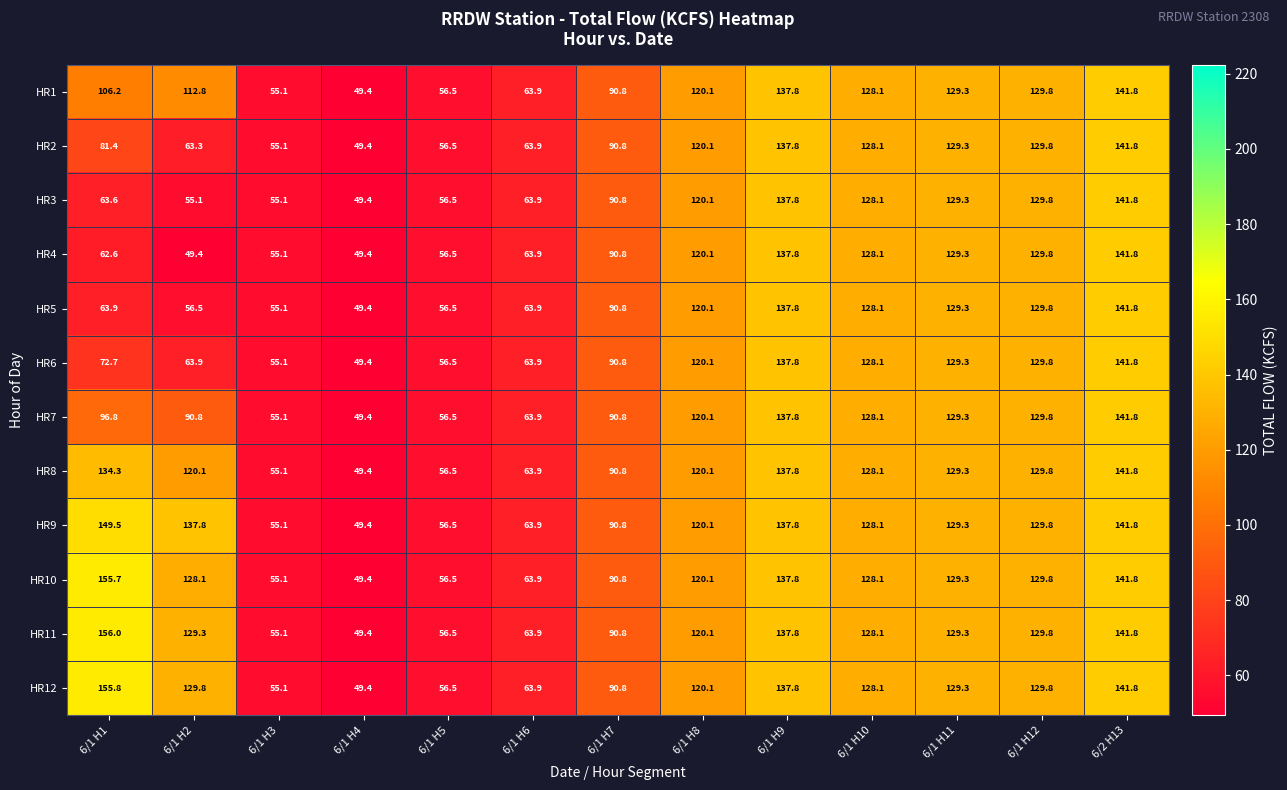

The value of HR2 at 6/1 H1 is 81.4. True or false?

True